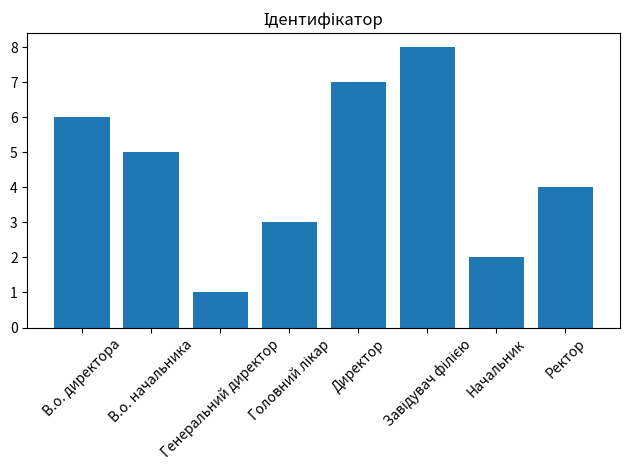

What is the difference between the maximum and minimum values?

7